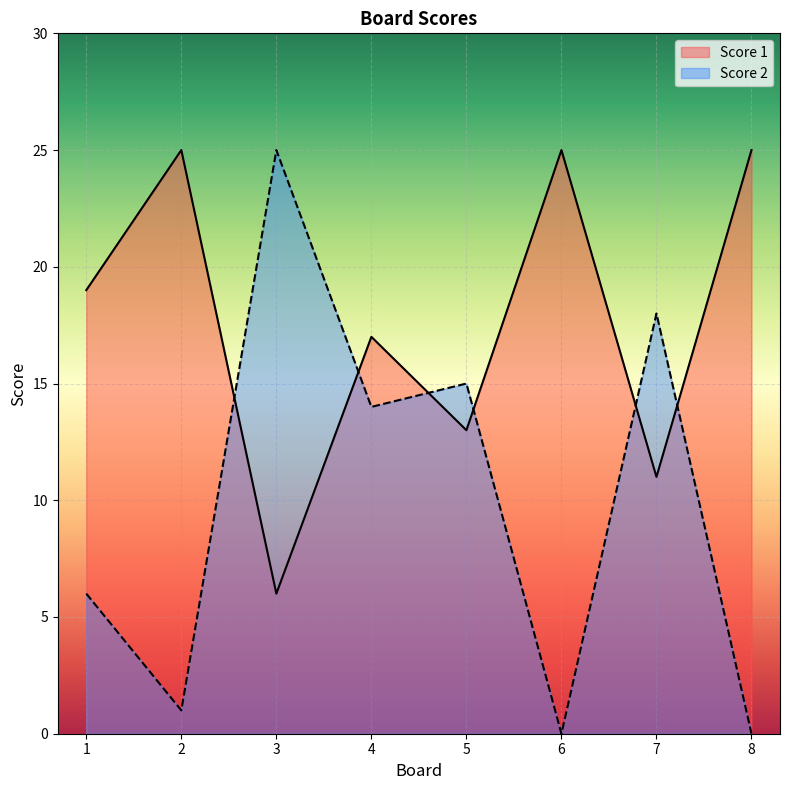

True or false: Score 1 and Score 2 cross at least once.

True